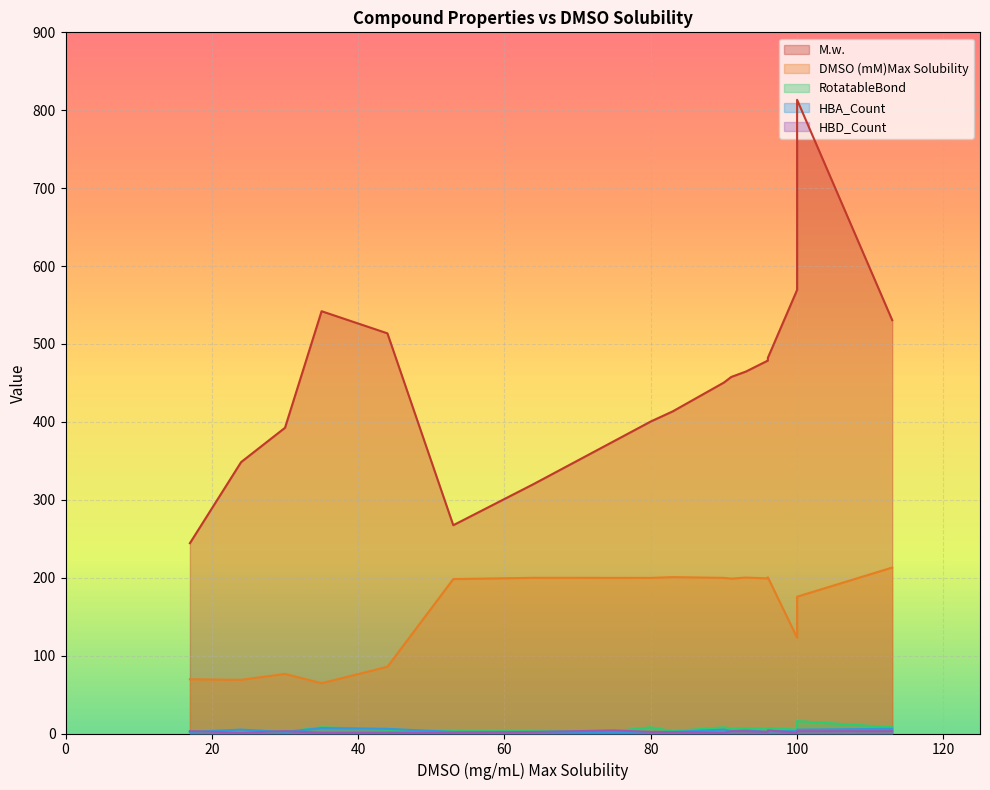

What is the difference between the second highest and minimum values in the M.w. series?

337.2